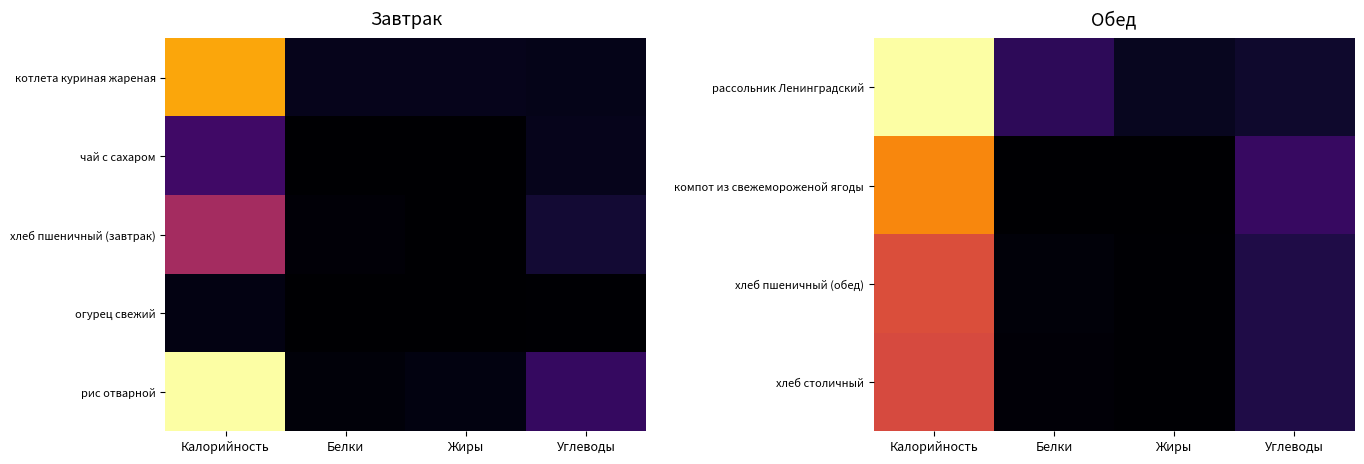

What is the greatest value displayed?

1.0